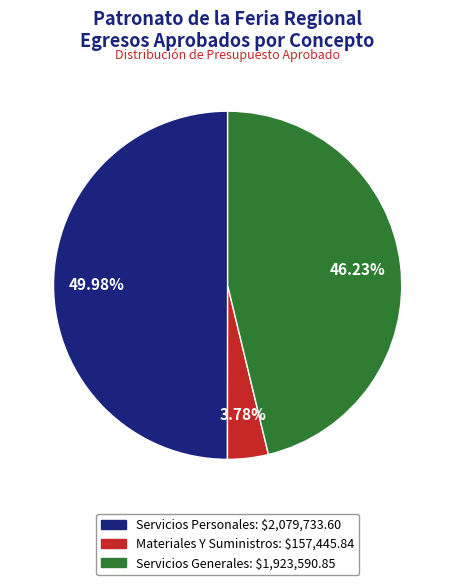

Do Materiales Y Suministros and Servicios Personales together represent more than half of the pie?

Yes